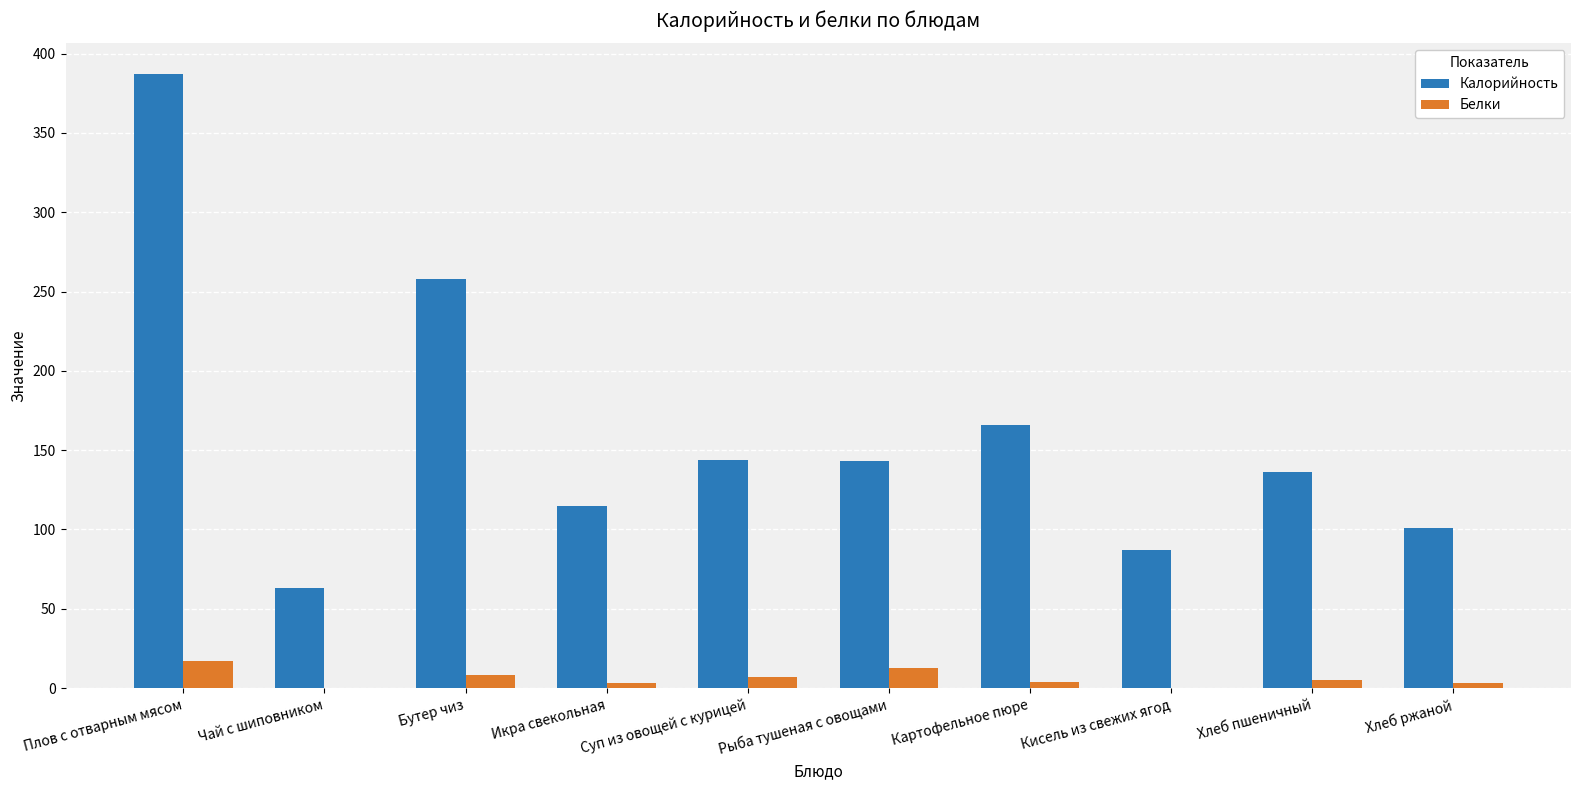

Is the value of Белки at Плов с отварным мясом greater than the value of Калорийность at Хлеб ржаной?

No